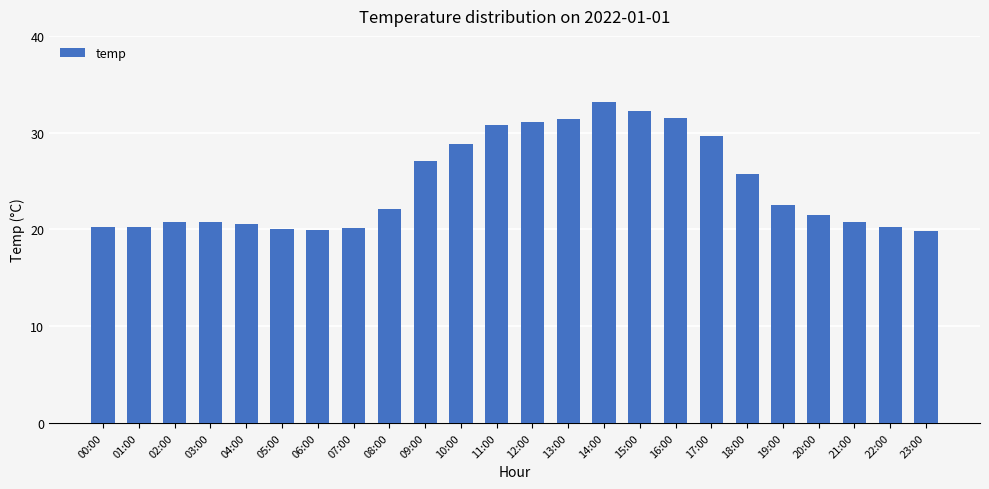

What is the change in value from 08:00 to 14:00?

+11.1